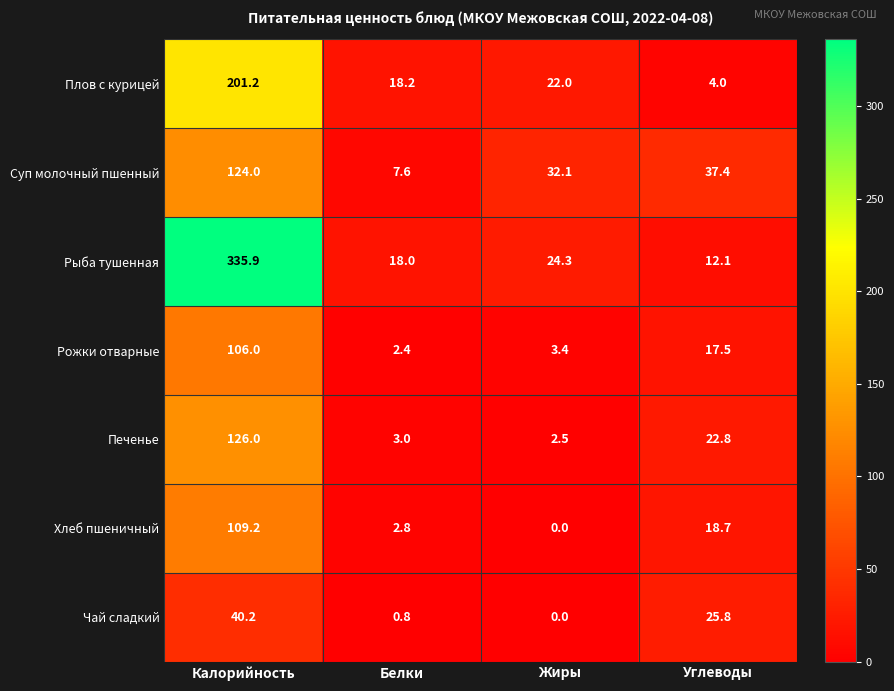

What is the highest value of the Рожки отварные series?

106.0